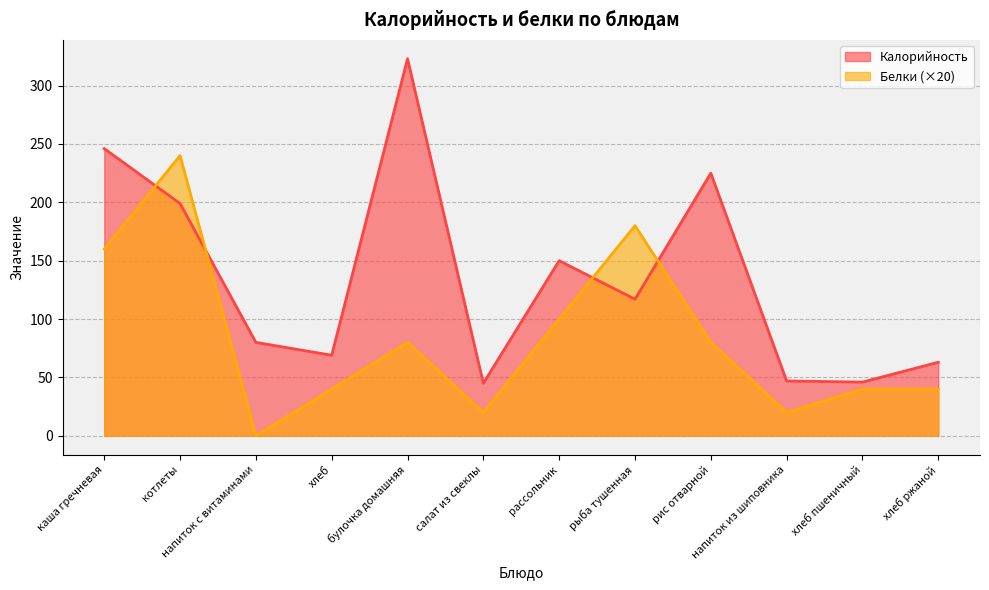

List the series in order of their peak value, highest first.

Калорийность, Белки (×20)